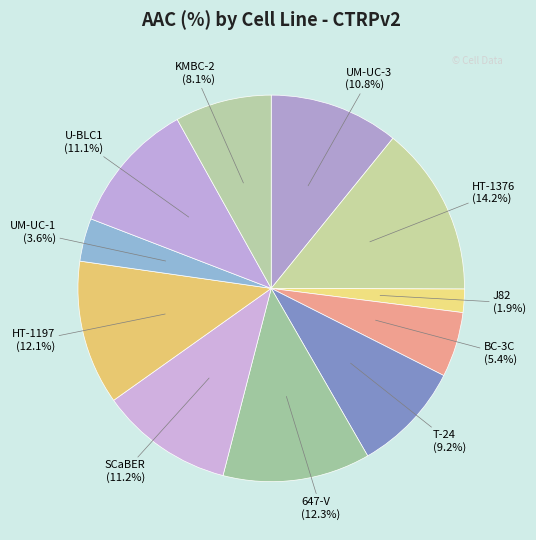

The U-BLC1 slice represents 11% of the pie. True or false?

True